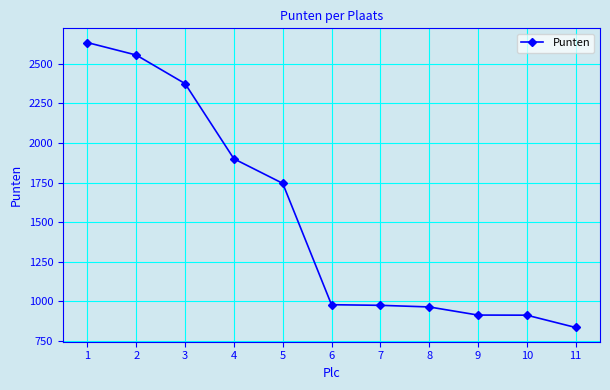

What is the difference between the values at 7 and 2?

1580.5